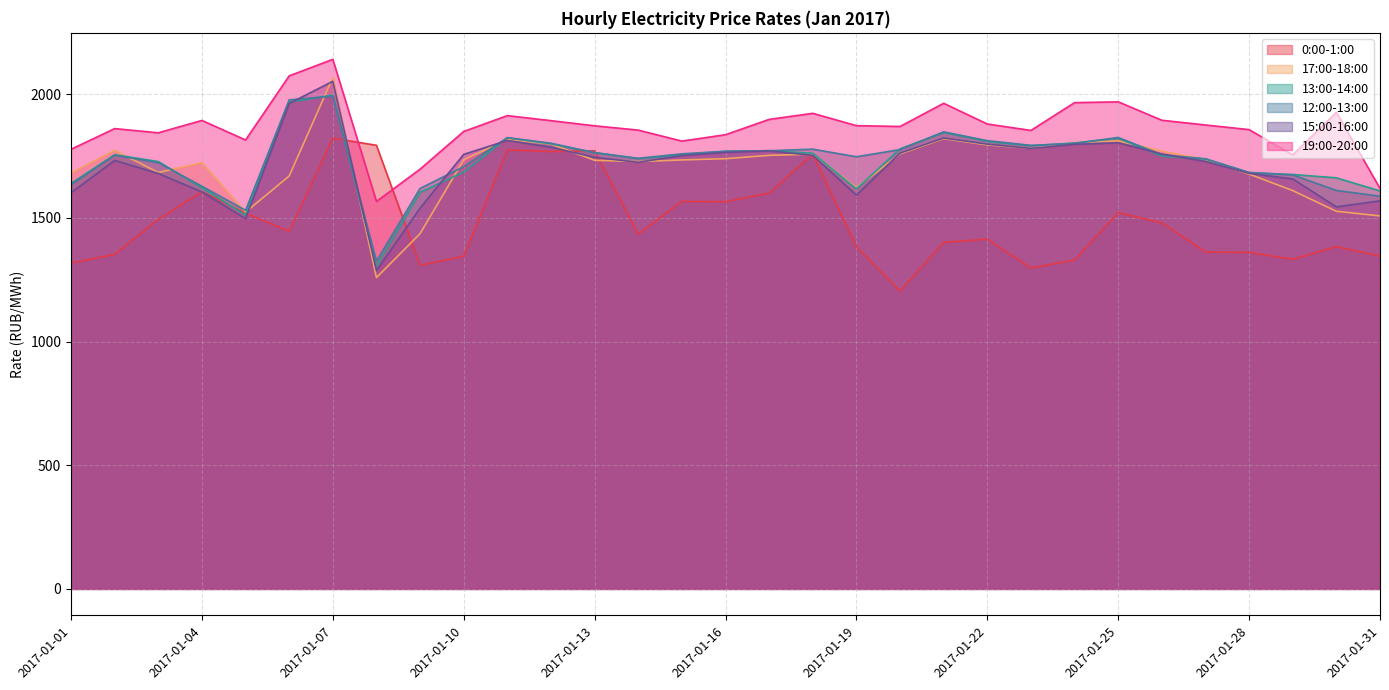

How many times do 13:00-14:00 and 12:00-13:00 cross each other?

12